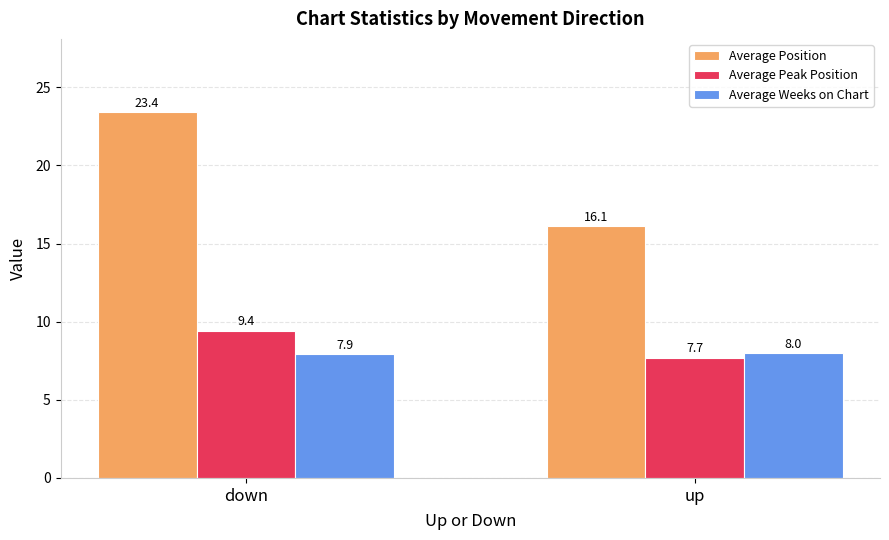

Is it true that Average Weeks on Chart equals 13.9 at down?

False